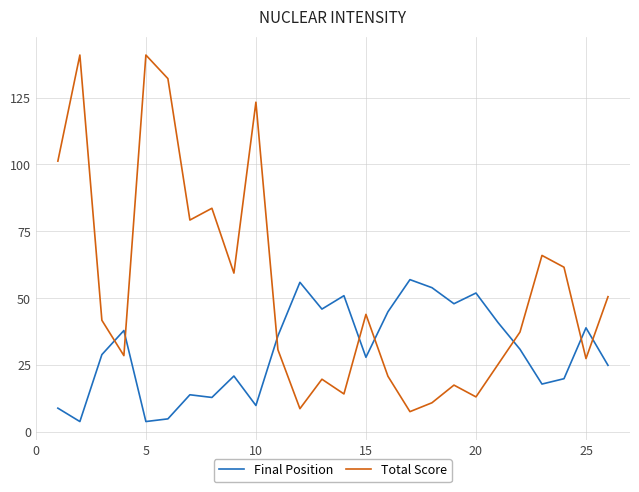

How many intersections are there between Final Position and Total Score?

8